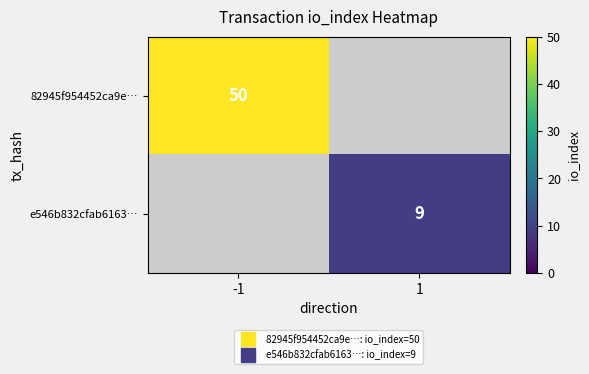

At how many categories does at least one series exceed 31?

1